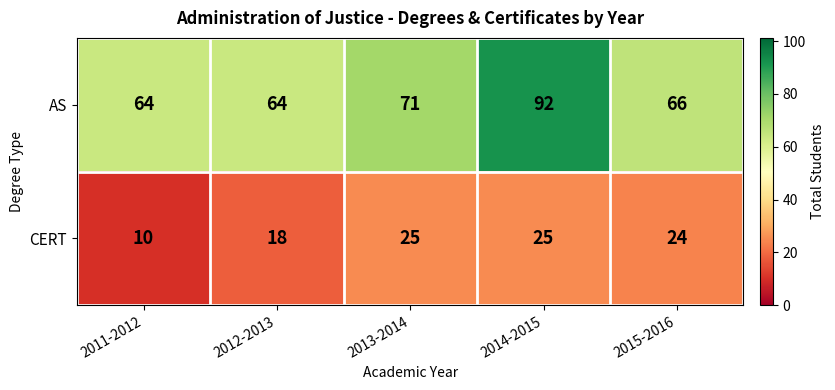

How many series are shown in this chart?

2